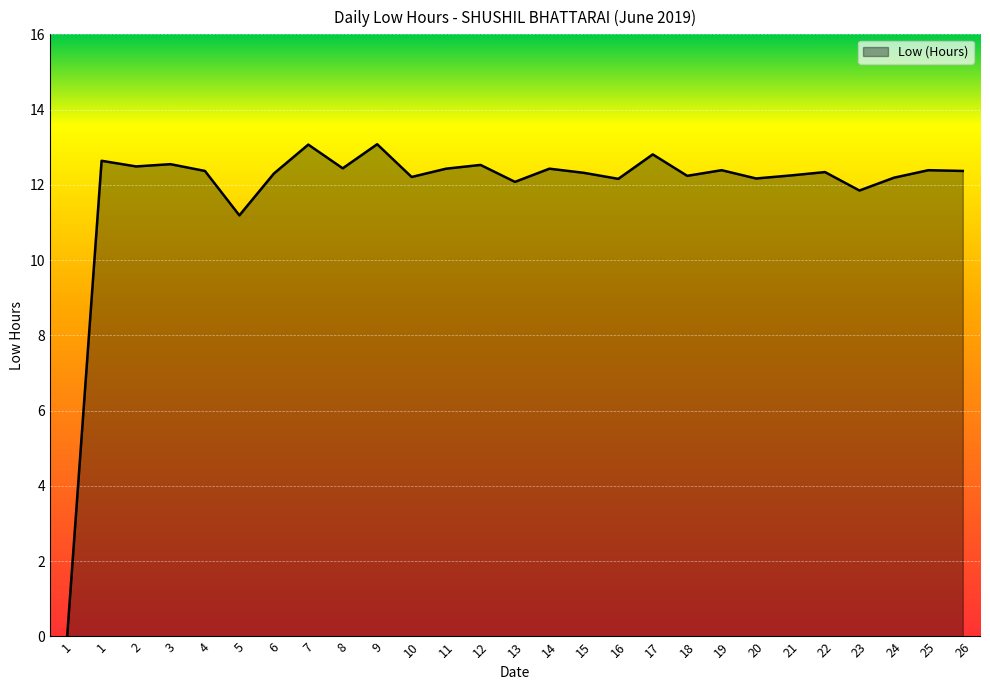

How many interior local peaks (higher than both neighbors) does the data have?

10